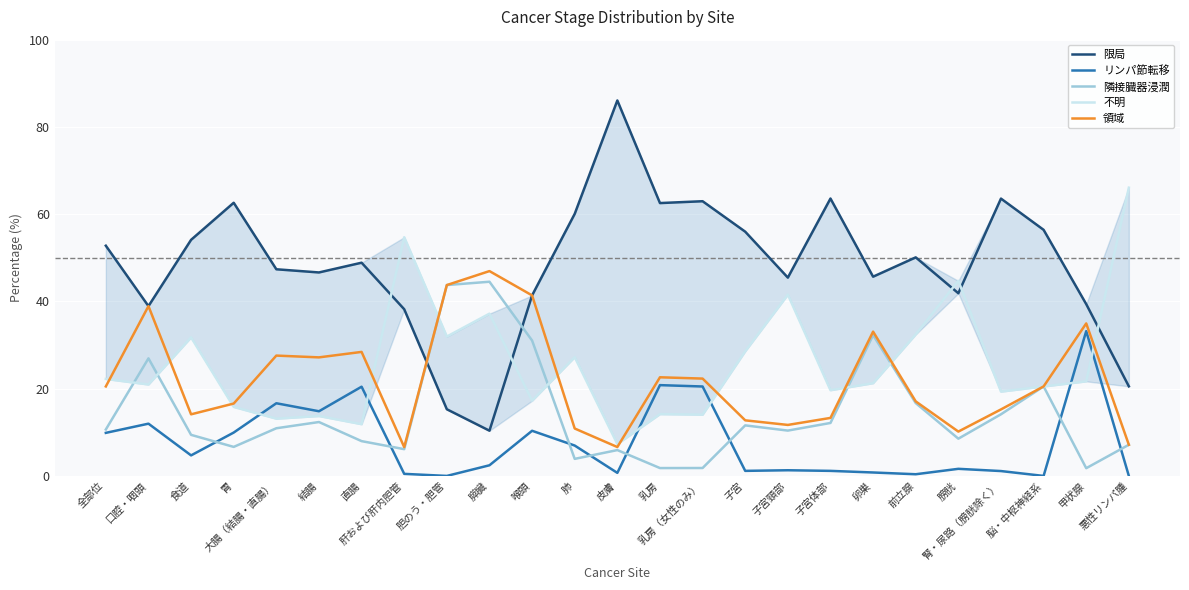

How many data points in 限局 are above 48?

13